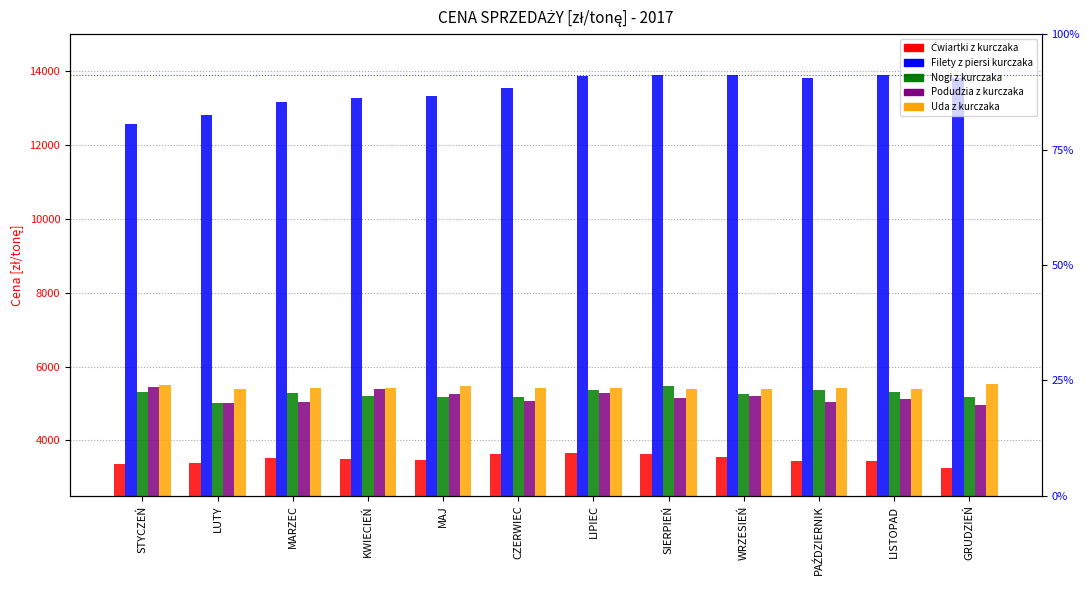

The Filety z piersi kurczaka series shows 3036.7 at LUTY. True or false?

False